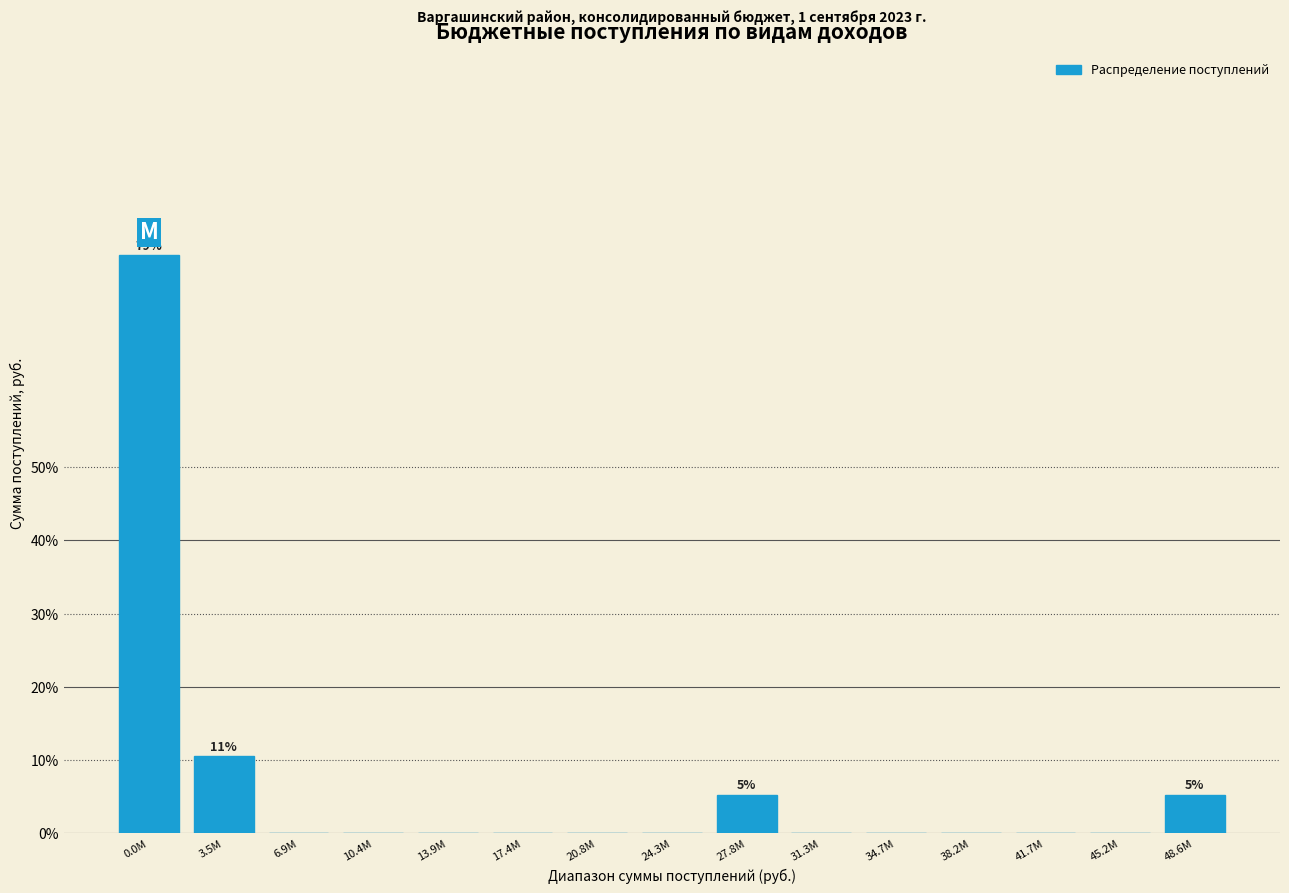

Reading left to right, list all the values displayed in this chart.

0.0M=78.9	3.5M=10.5	6.9M=0.0	10.4M=0.0	13.9M=0.0	17.4M=0.0	20.8M=0.0	24.3M=0.0	27.8M=5.3	31.3M=0.0	34.7M=0.0	38.2M=0.0	41.7M=0.0	45.2M=0.0	48.6M=5.3